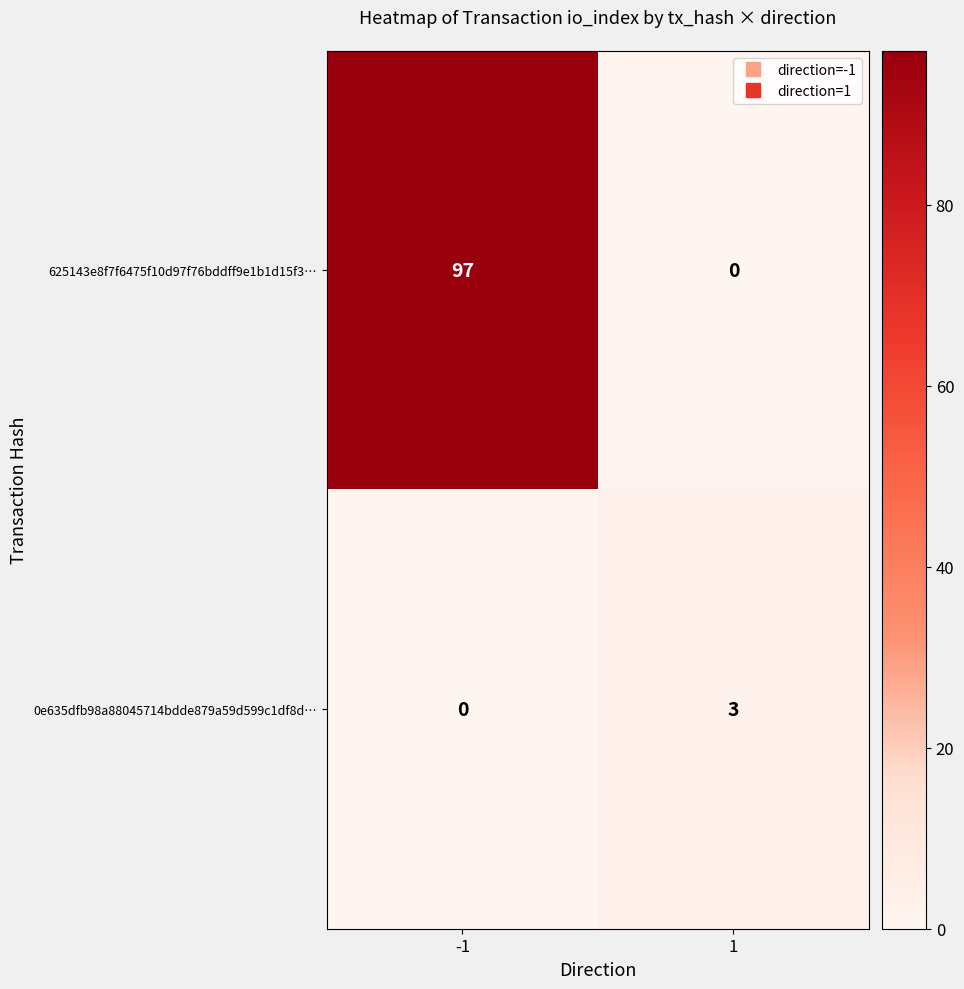

What is the spread (max minus min) of values at 1?

3